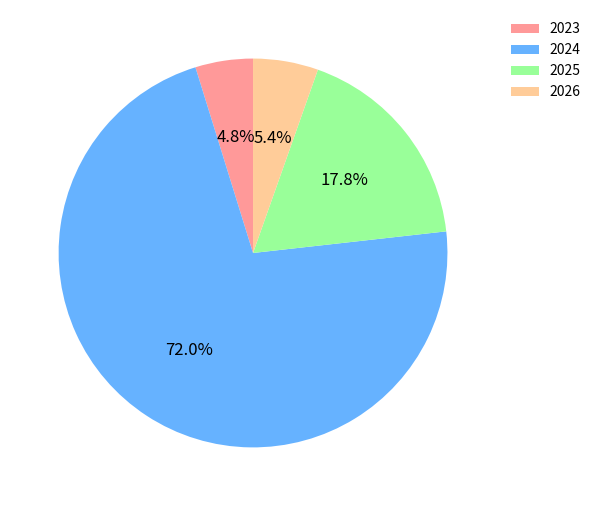

True or false: 2025 accounts for 23% of the total.

False